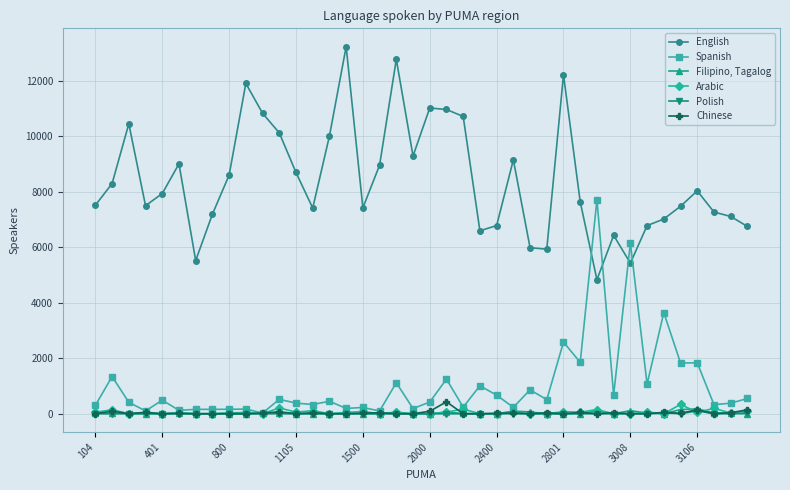

True or false: English has more than 1 points higher than both neighbors.

True